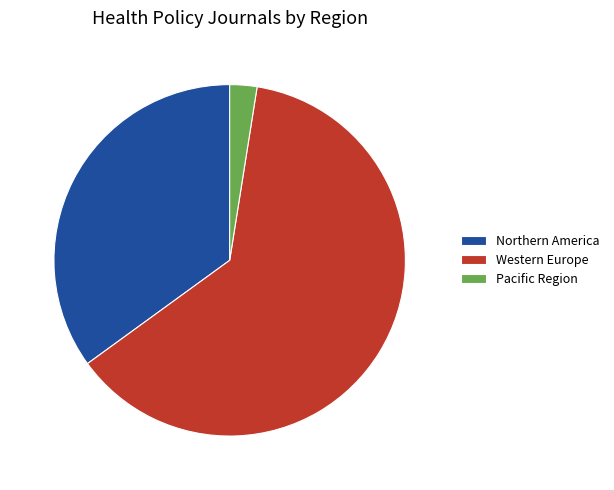

Approximately how many times larger is the value at Western Europe compared to Northern America?

1.8